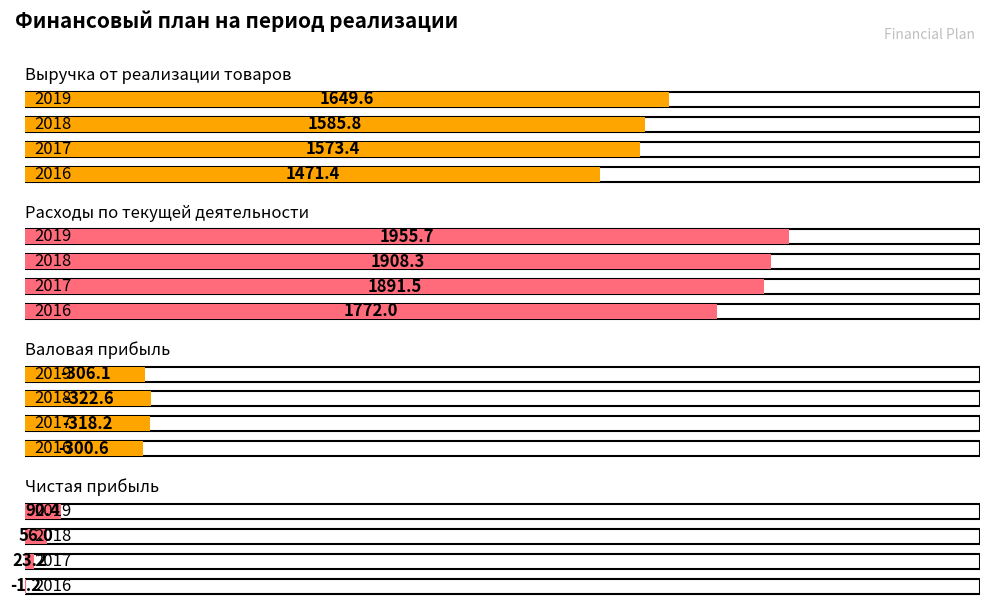

Reading left to right, extract all data points from this chart.

Выручка от реализации товаров: 1471.4	1573.4	1585.8	1649.6
Расходы по текущей деятельности: 1772.0	1891.5	1908.3	1955.7
Валовая прибыль: -300.6	-318.2	-322.6	-306.1
Чистая прибыль: -1.2	23.2	56.0	90.4